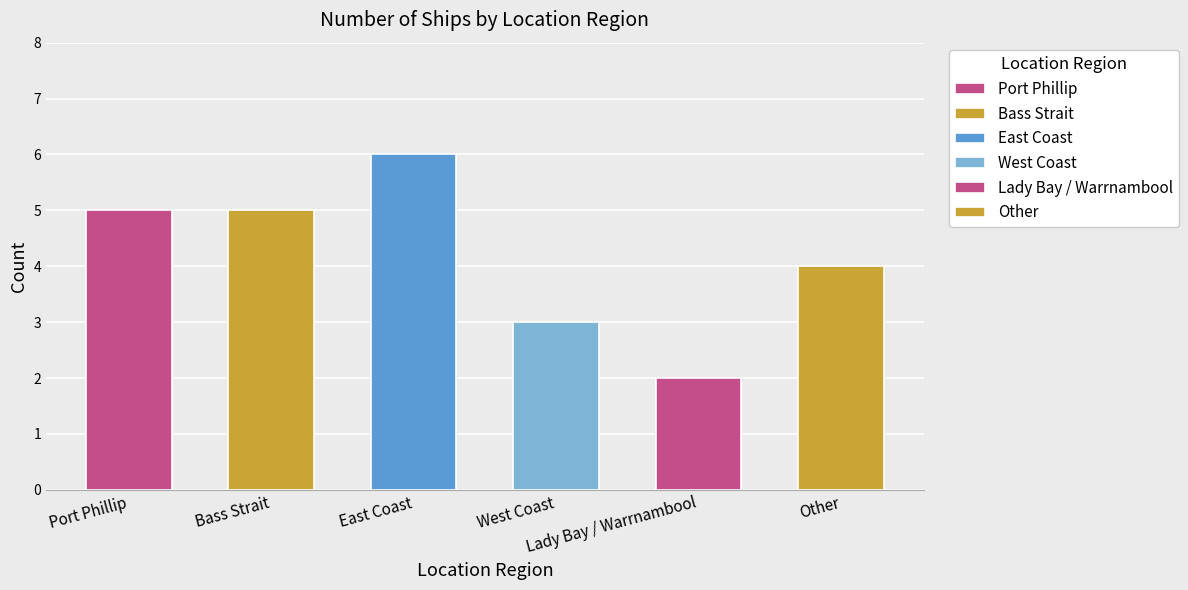

What position from the right is Port Phillip?

6